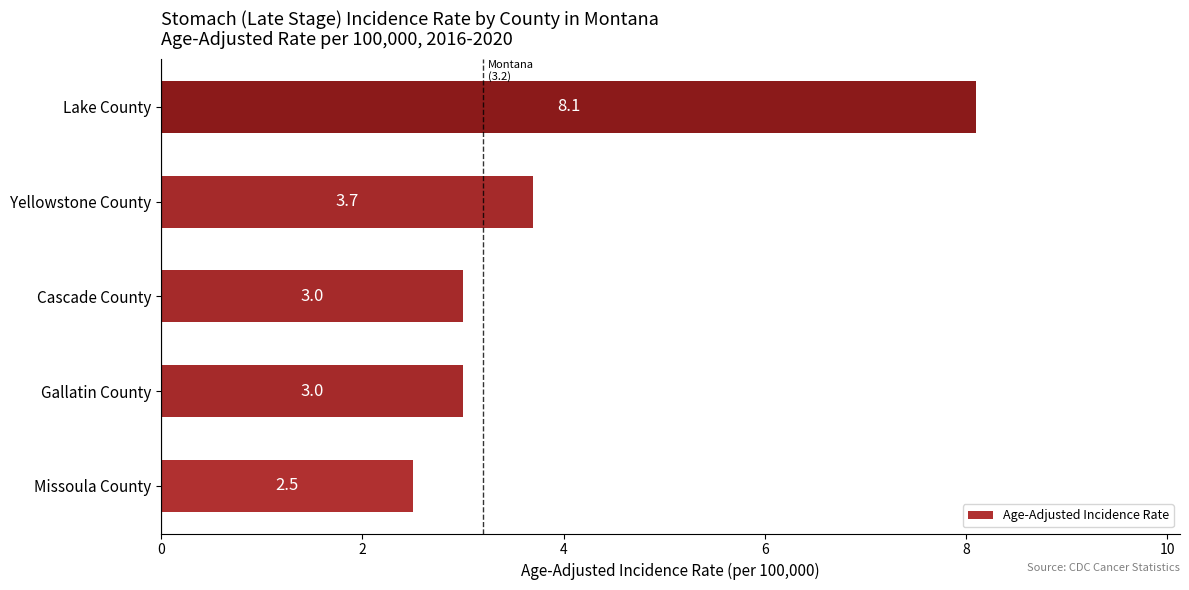

How many data points are less than 3?

1